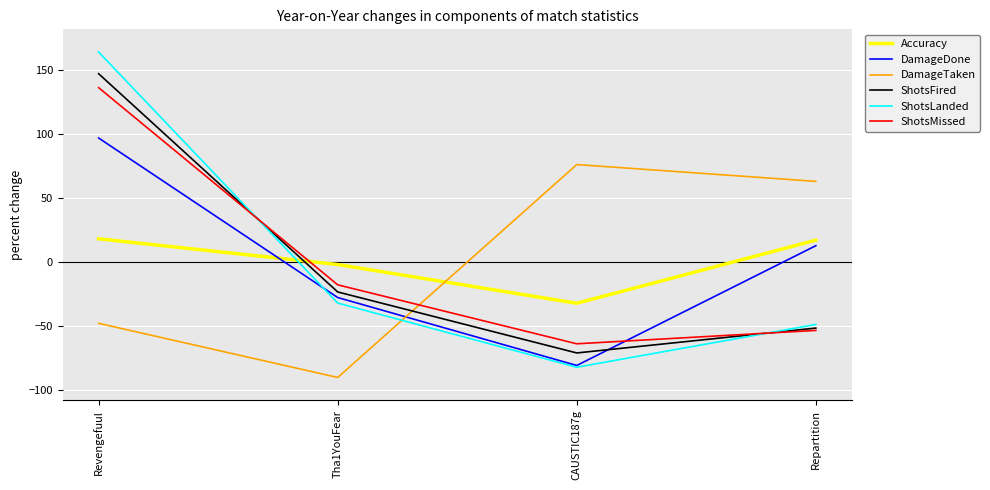

What is the difference between the second highest and second lowest values in the DamageDone series?

40.5